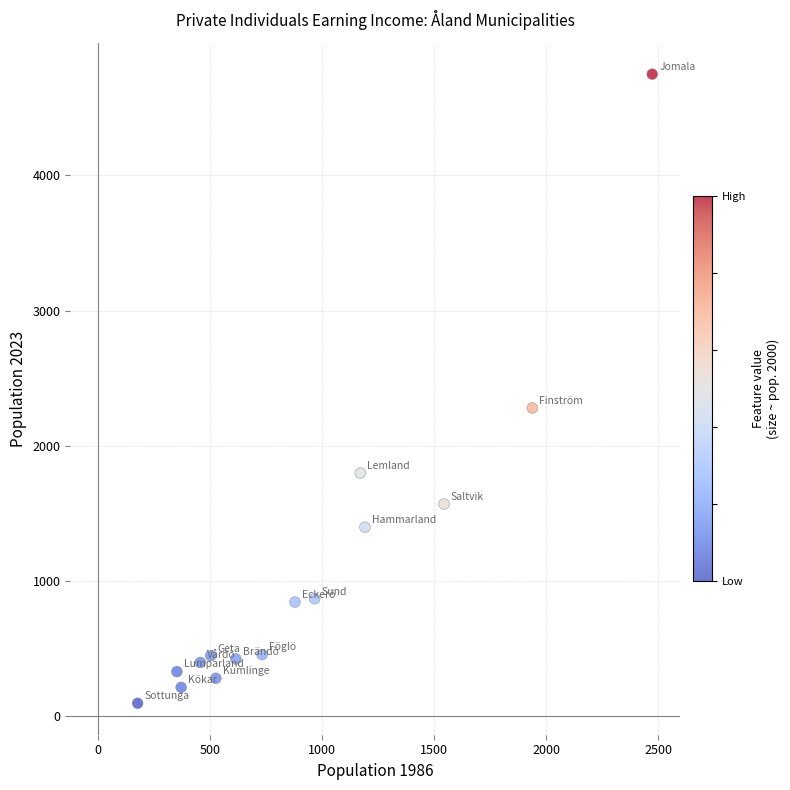

What Y value in the scatter plot is closest to 2422?

2279